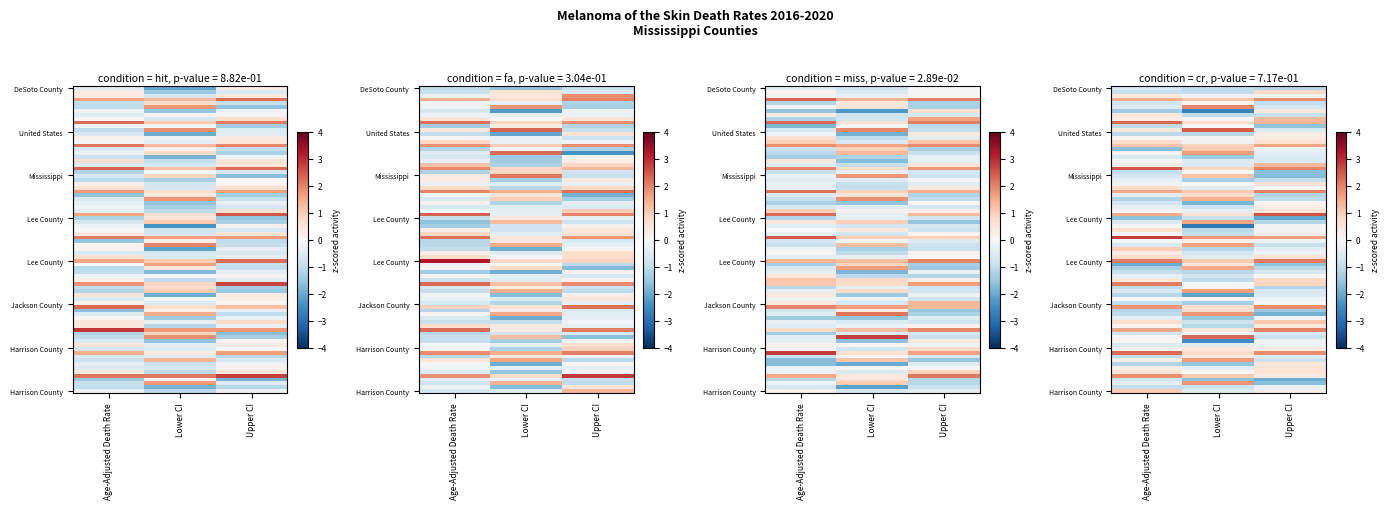

Rank the series at Age-Adjusted Death Rate from lowest to highest value.

Mississippi, Lee County, Jackson County, DeSoto County, Harrison County